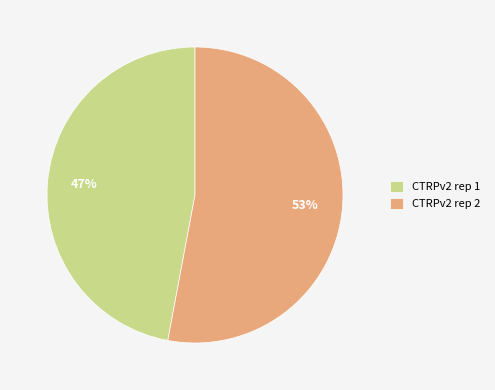

True or false: CTRPv2 rep 1 accounts for 54% of the total.

False